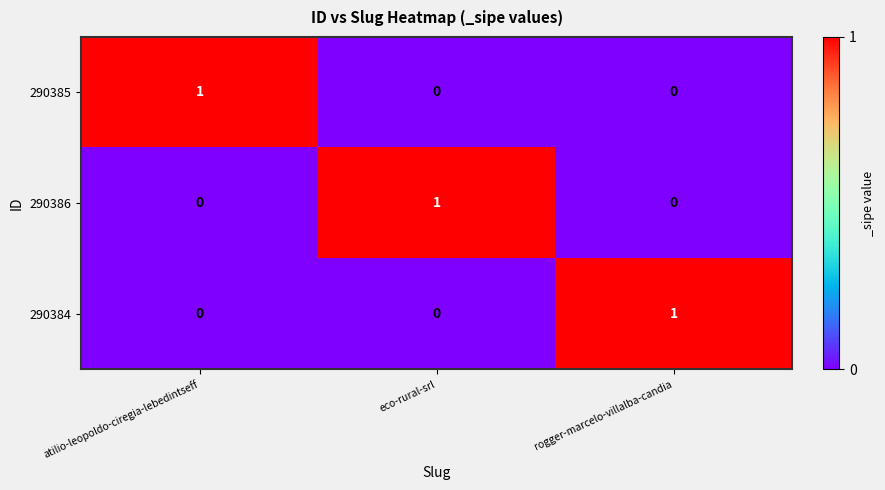

Reading left to right, list all the values displayed in this chart.

290385: atilio-leopoldo-ciregia-lebedintseff=1	eco-rural-srl=0	rogger-marcelo-villalba-candia=0
290386: atilio-leopoldo-ciregia-lebedintseff=0	eco-rural-srl=1	rogger-marcelo-villalba-candia=0
290384: atilio-leopoldo-ciregia-lebedintseff=0	eco-rural-srl=0	rogger-marcelo-villalba-candia=1